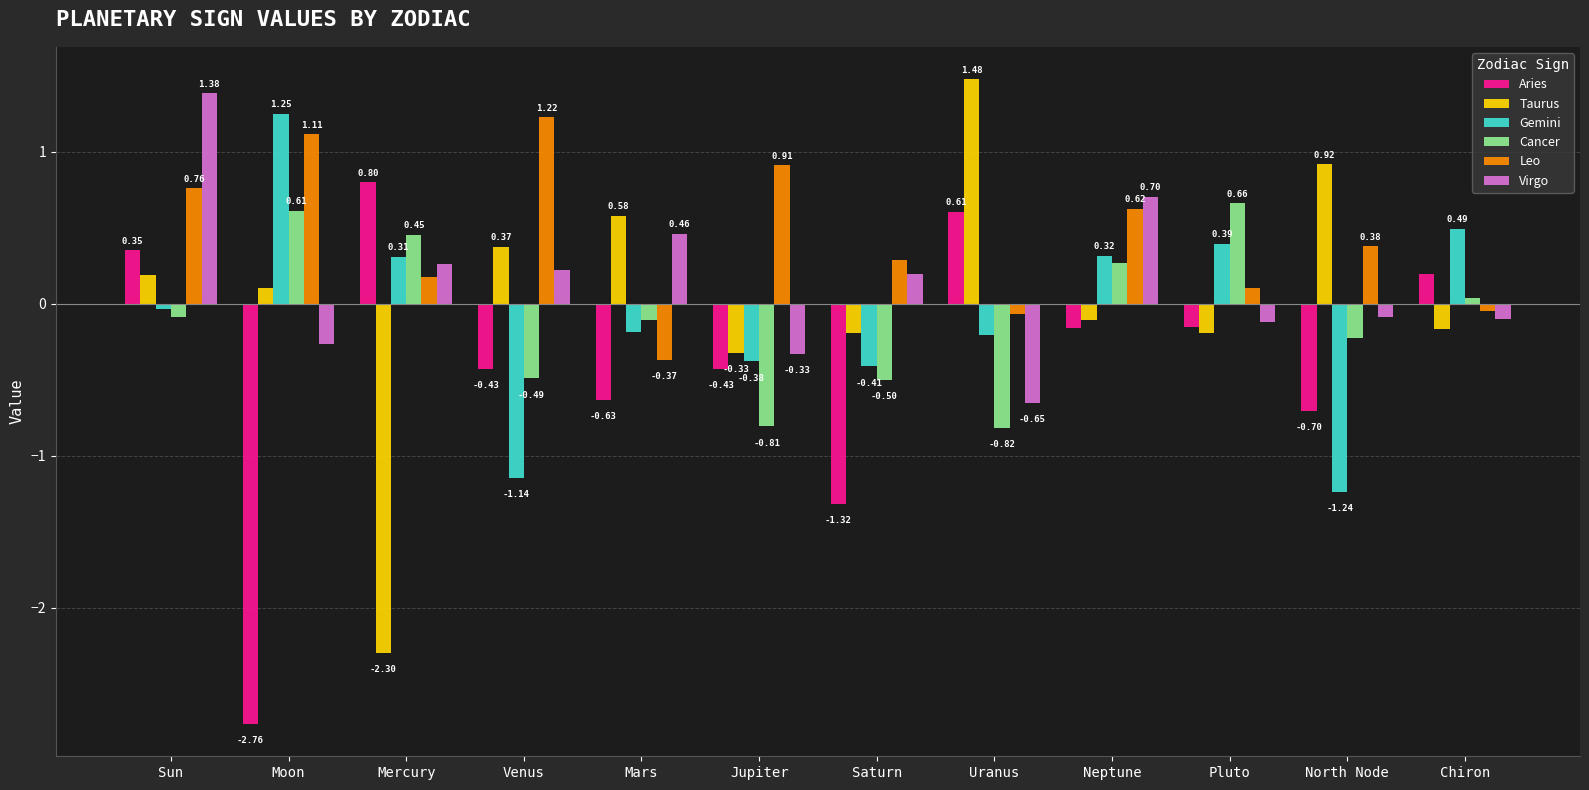

At which category is the sum across all series the highest?

Sun